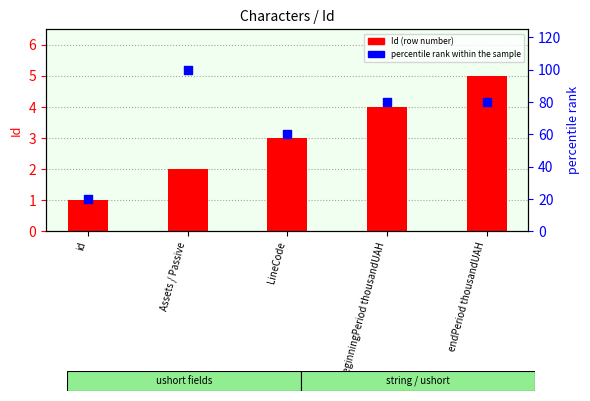

Is the value of Id (row number) at id greater than the value of percentile rank within the sample at beginningPeriod thousandUAH?

No